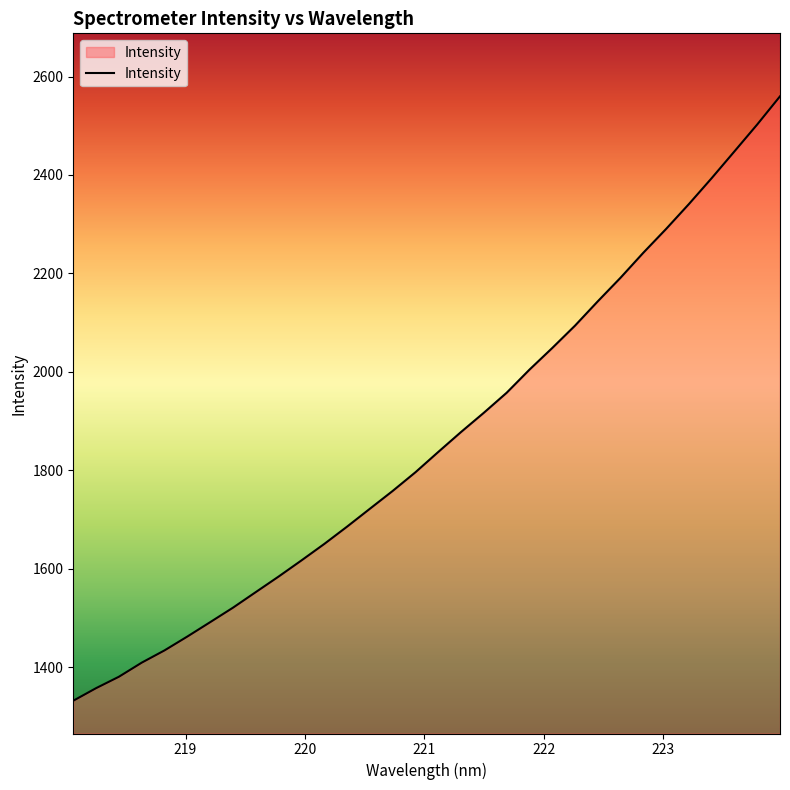

What is the difference between the maximum and minimum values?

1227.9